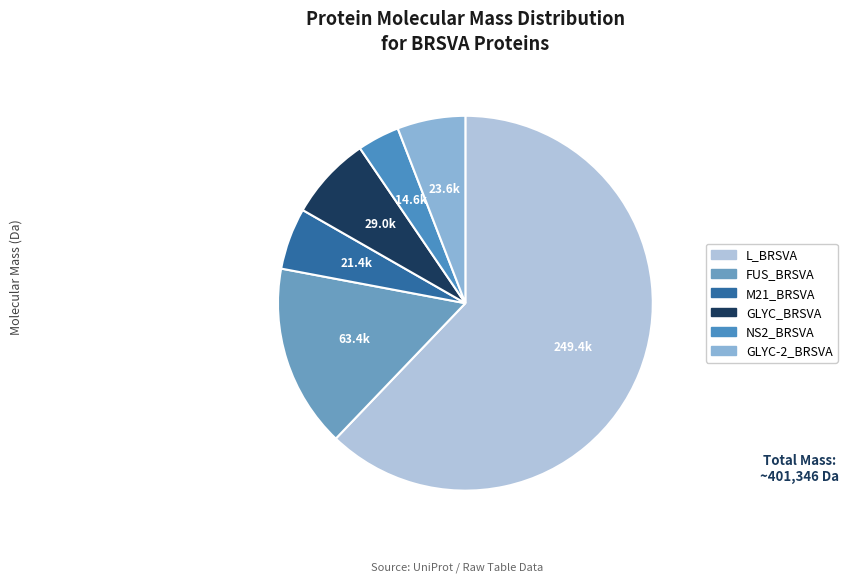

Which slice is the smallest?

NS2_BRSVA